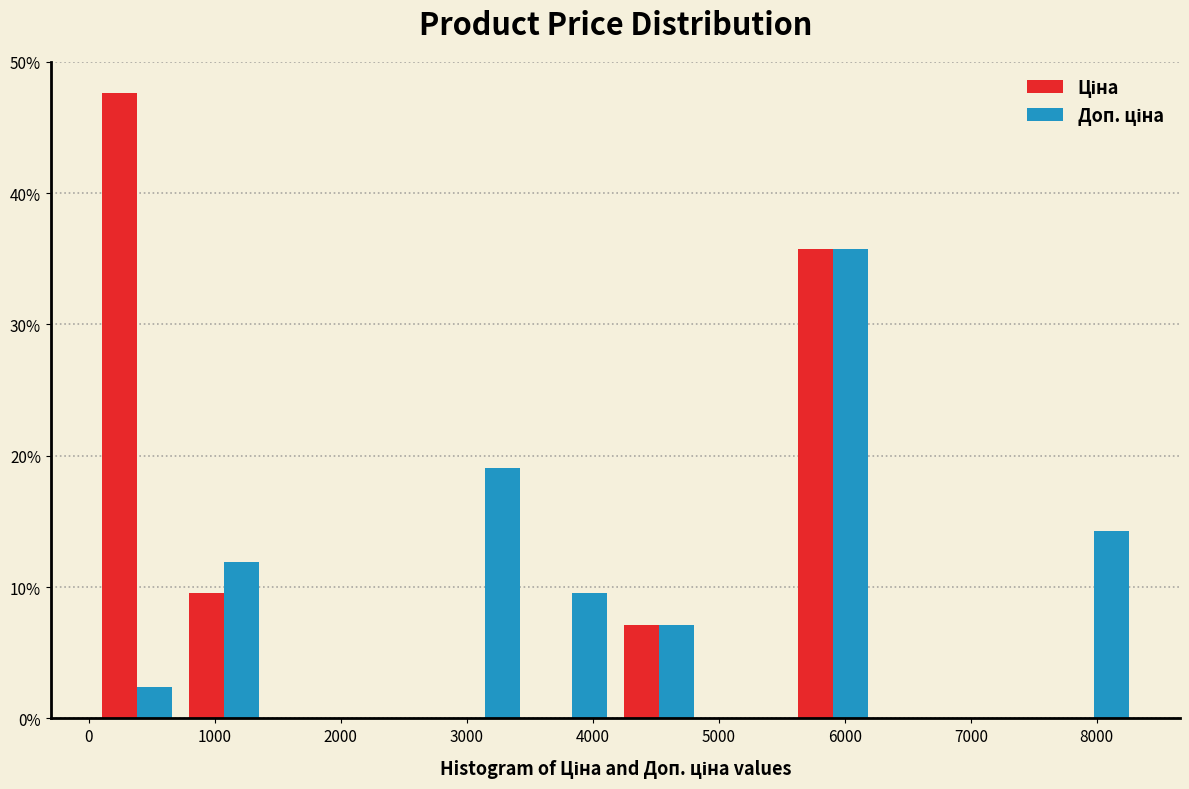

In the Ціна series, which range on the x-axis has the tallest bar?

0 to 700